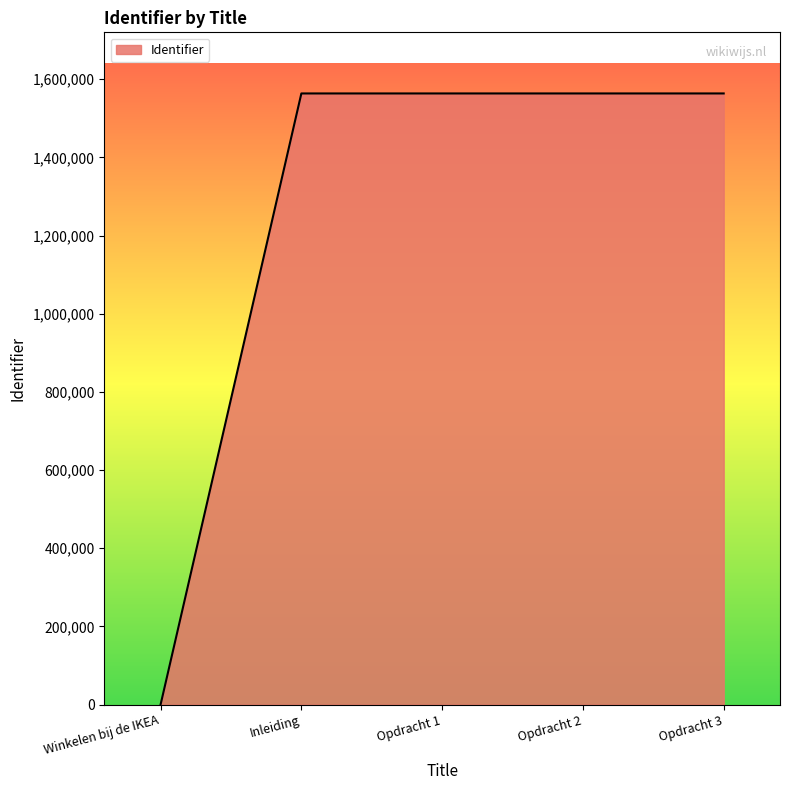

At which label is the value closest to 781771?

Inleiding